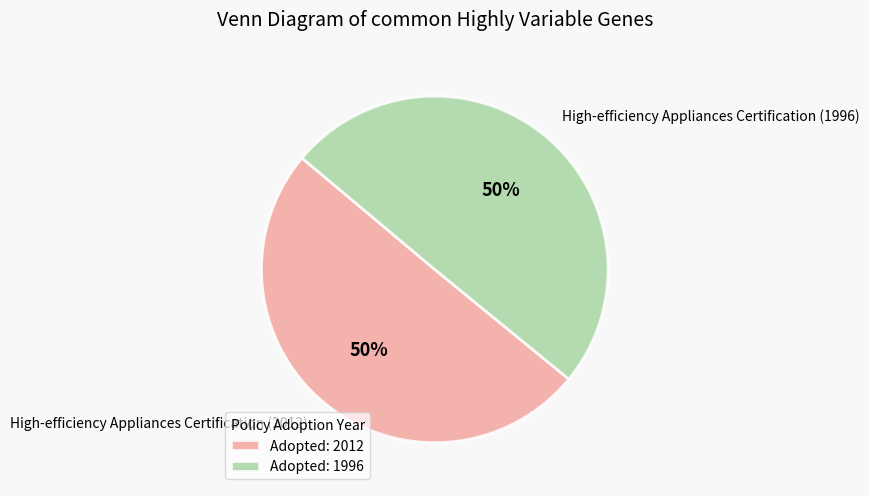

Do High-efficiency Appliances Certification (2012) and High-efficiency Appliances Certification (1996) together represent more than half of the pie?

Yes